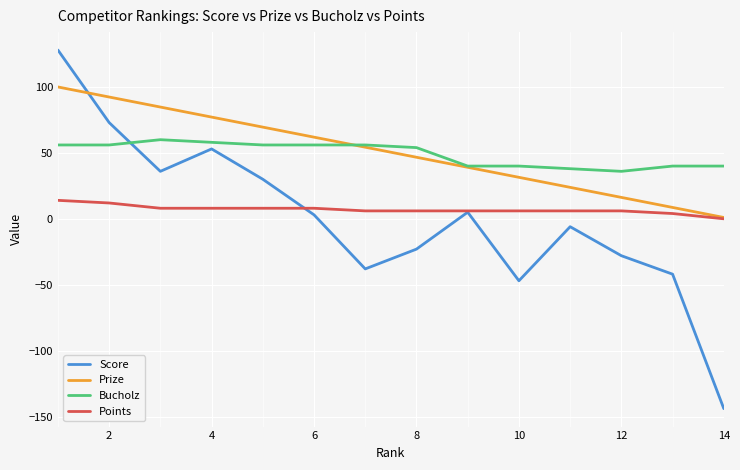

Does the chart have visible grid lines?

Yes